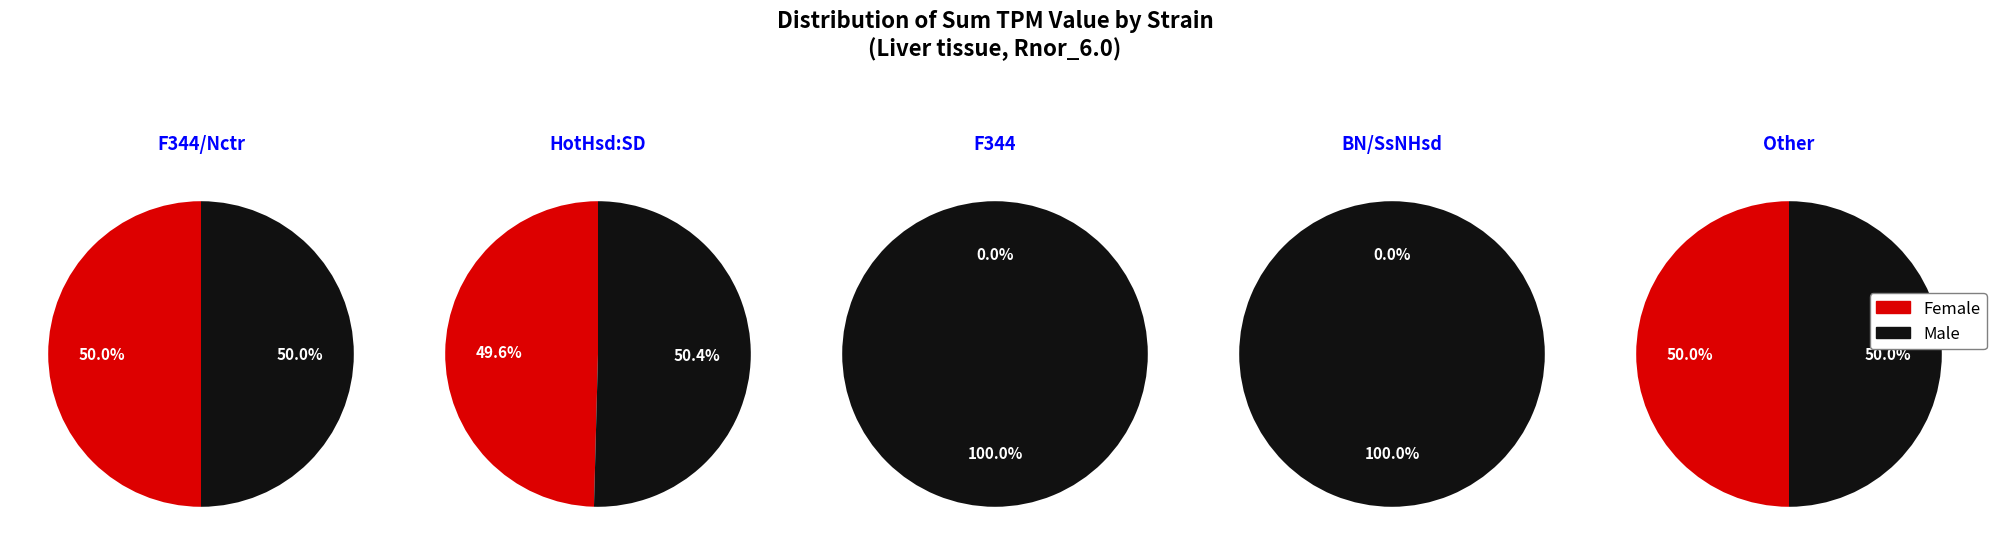

Is HotHsd:SD the majority of the pie?

Yes